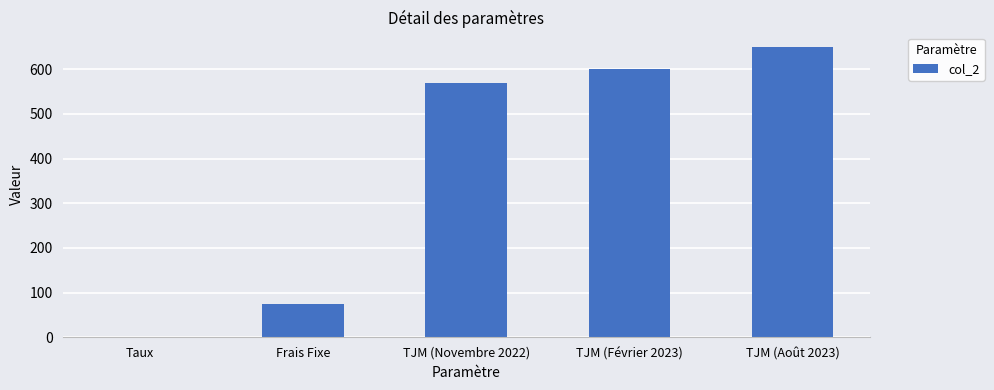

Which label corresponds to the largest value in the chart?

TJM (Août 2023)